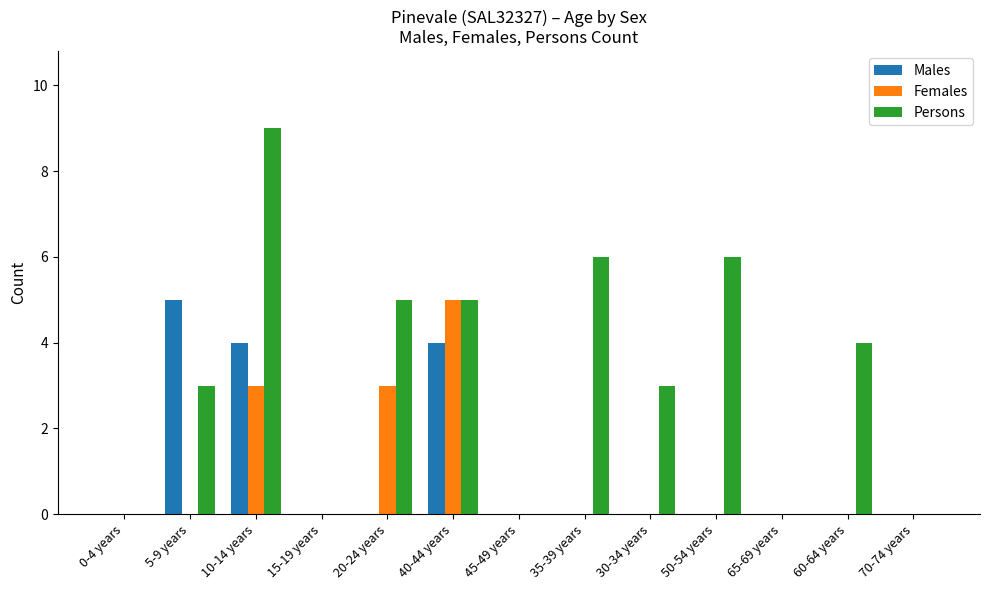

At which category is the sum across all series the highest?

10-14 years